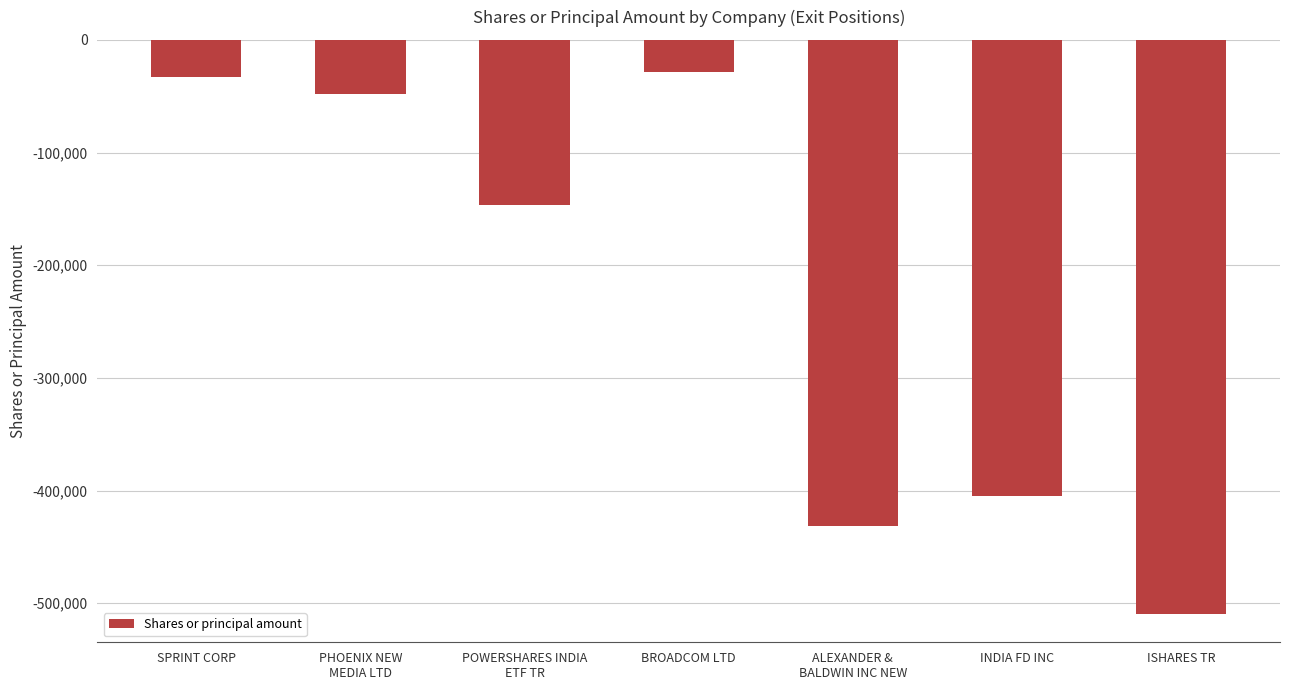

What is the sum of all values?

-1602136